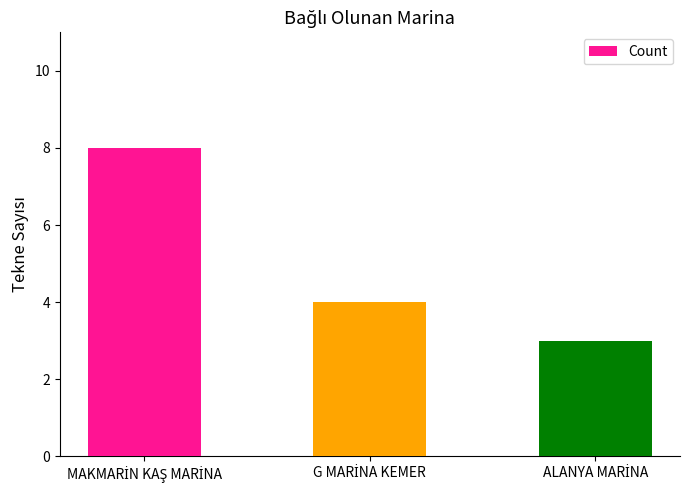

What is the greatest value displayed?

8